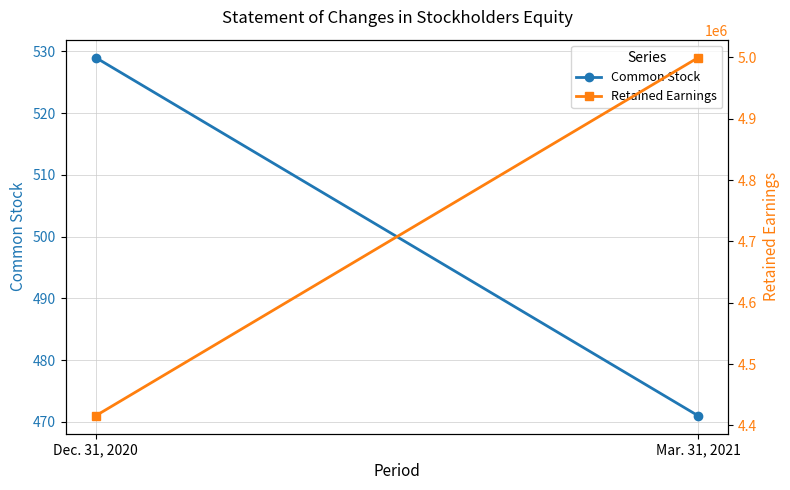

What is the sum of the Retained Earnings values at Mar. 31, 2021 and Dec. 31, 2020?

9415310